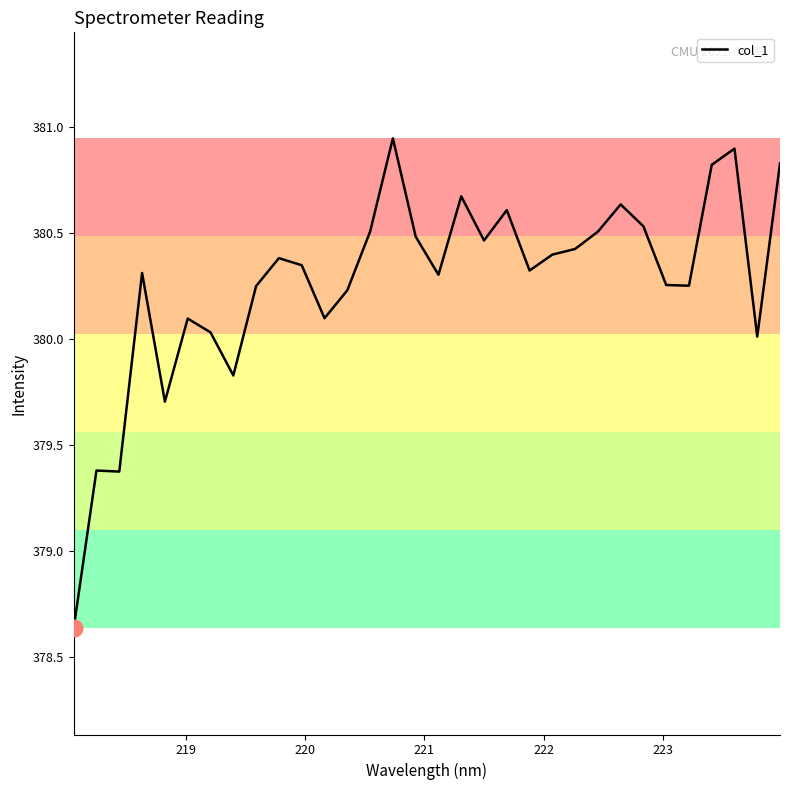

What is the difference between the maximum and minimum values?

2.3